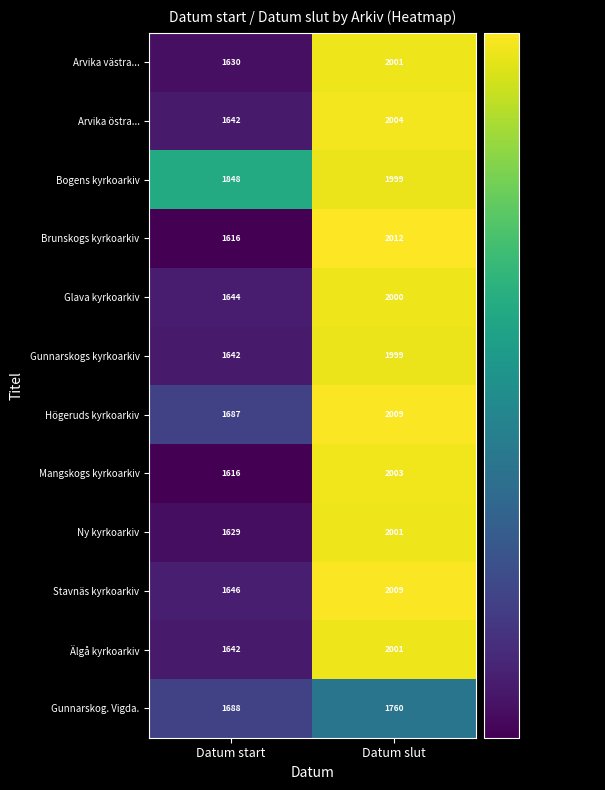

The value of Arvika östra... at Datum start is 2528. True or false?

False